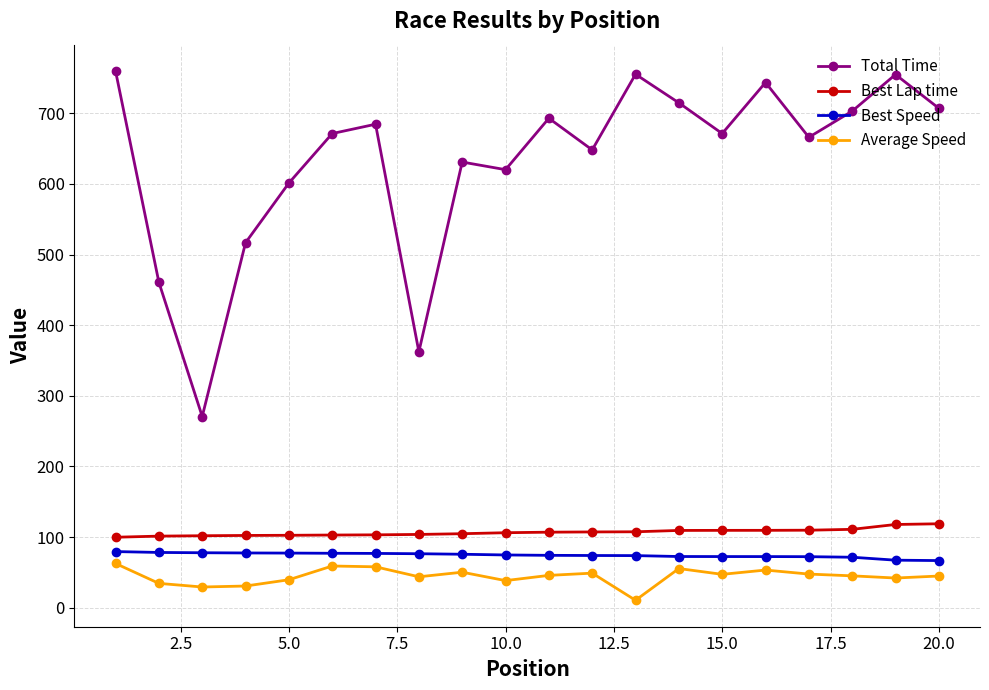

What is the greatest value displayed?

759.6